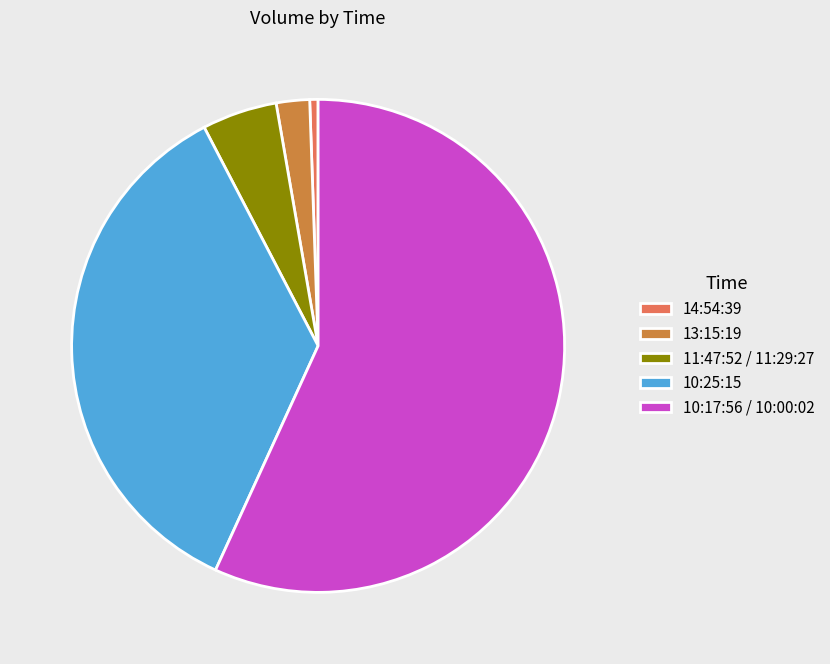

Do 10:17:56 / 10:00:02 and 10:25:15 together represent more than half of the pie?

Yes